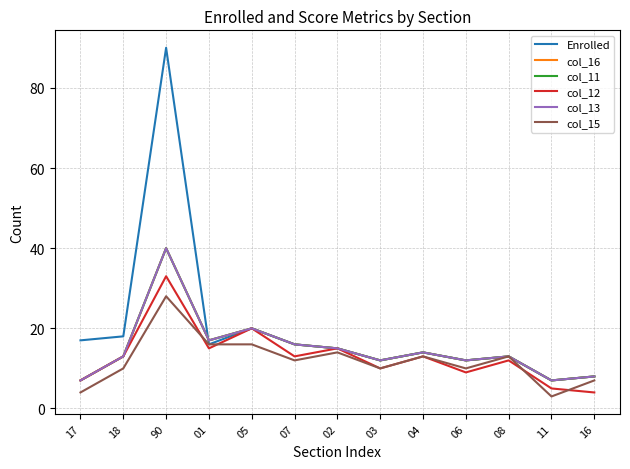

What is the maximum value for Enrolled?

90